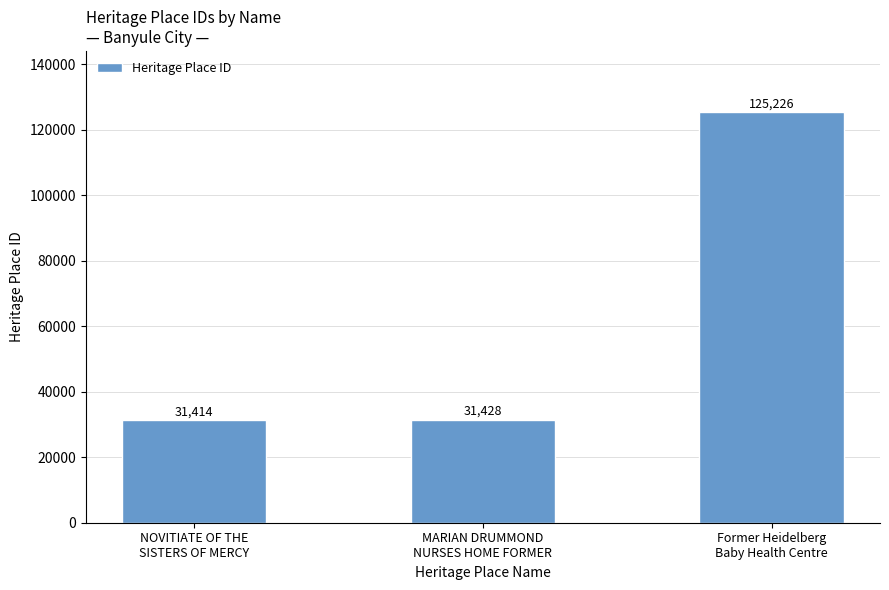

What is the approximate value at MARIAN DRUMMOND
NURSES HOME FORMER, to the nearest 100?

31400